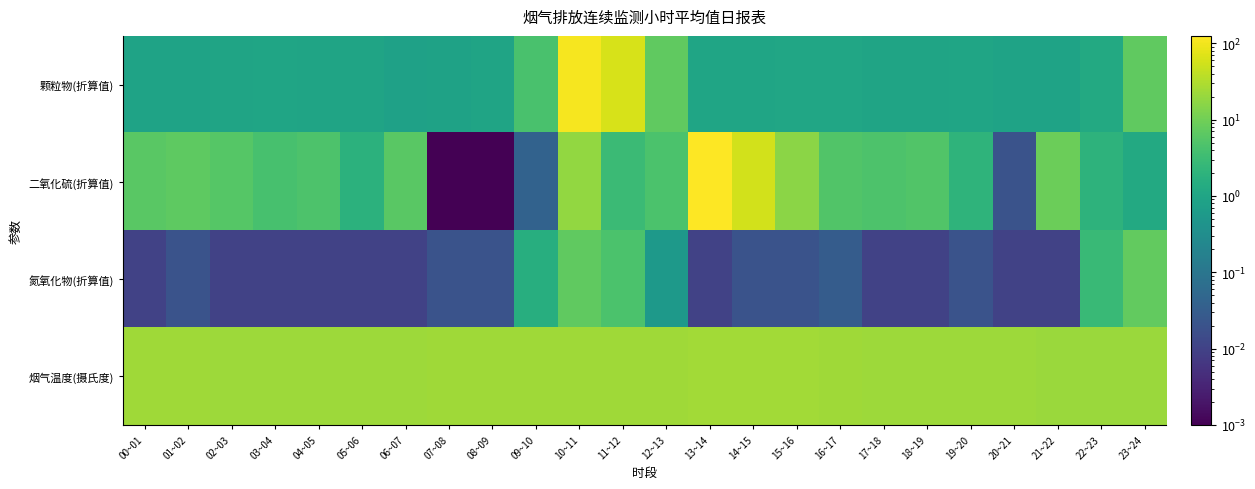

At how many categories does at least one series exceed 66?

2